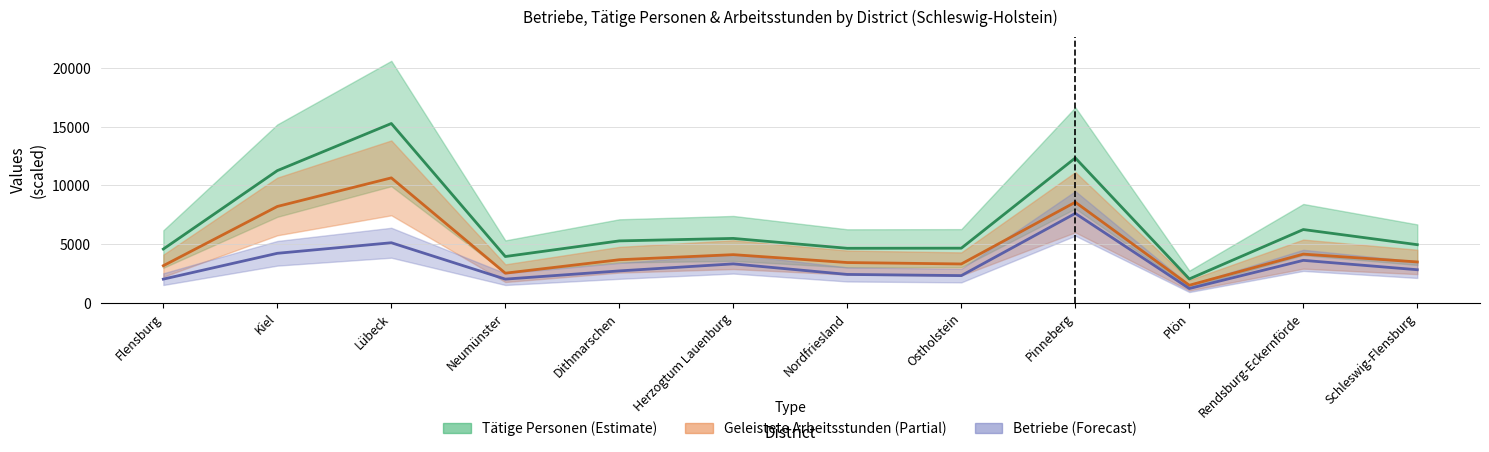

What is the greatest value displayed?

15261.0